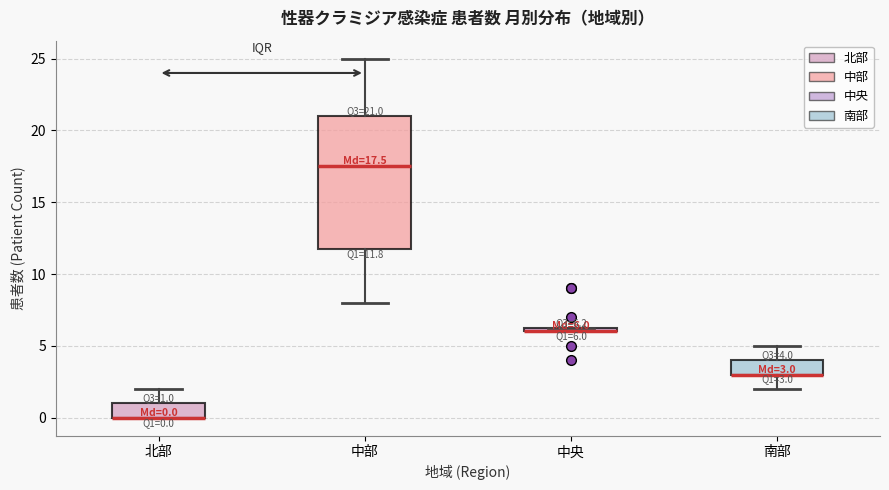

Comparing the boxes themselves (not the whiskers), which one is the tallest?

中部